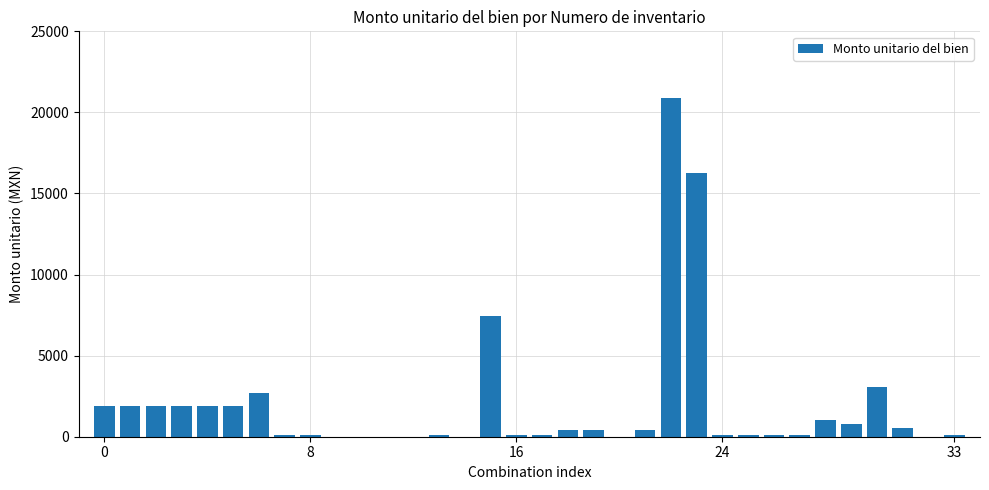

What is the sum of all values?

66621.4